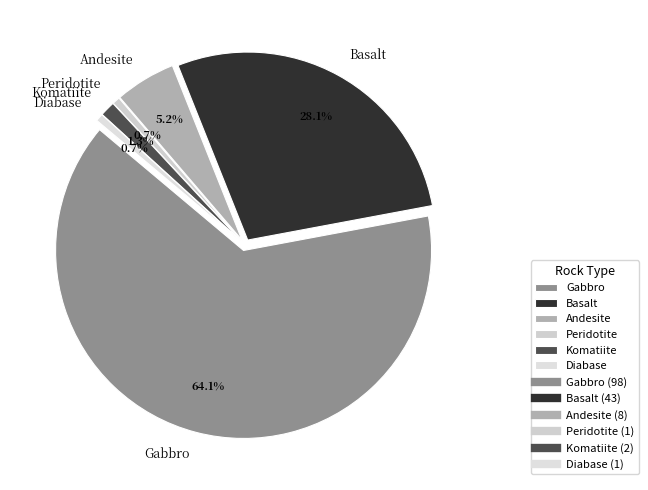

What is the change in value from Gabbro to Basalt?

-55